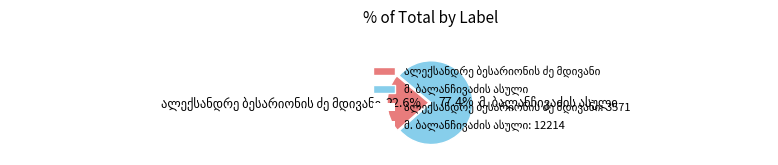

Is there any slice that represents more than half of the pie?

Yes